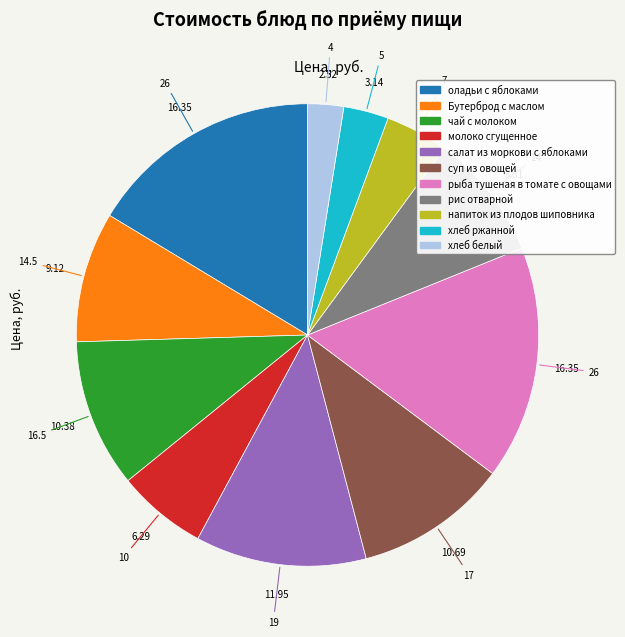

Combined, do салат из моркови с яблоками and оладьи с яблоками account for over 50%?

No